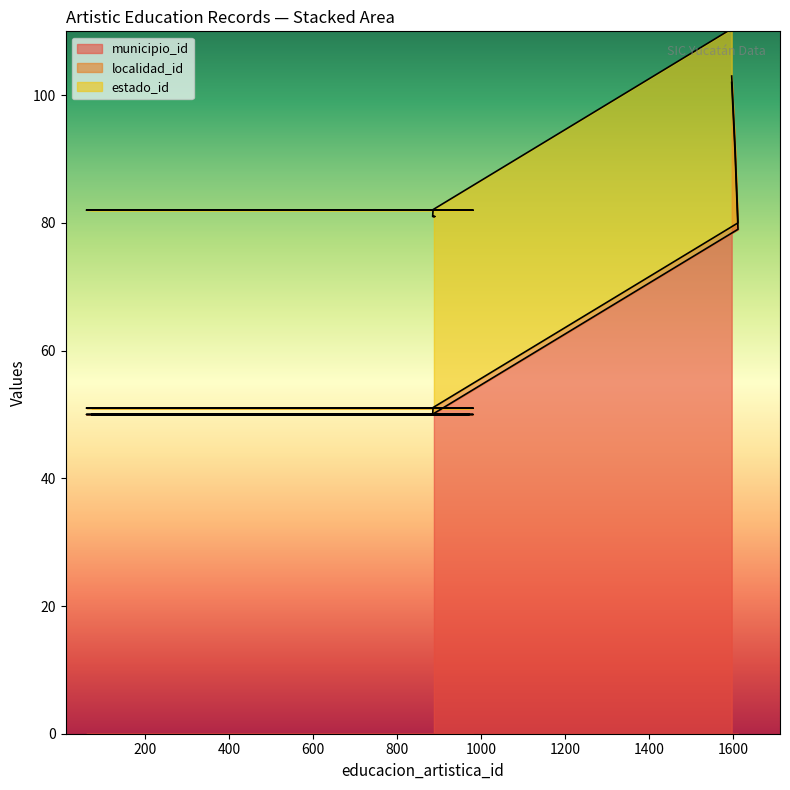

The localidad_id series shows 0 at 60. True or false?

False